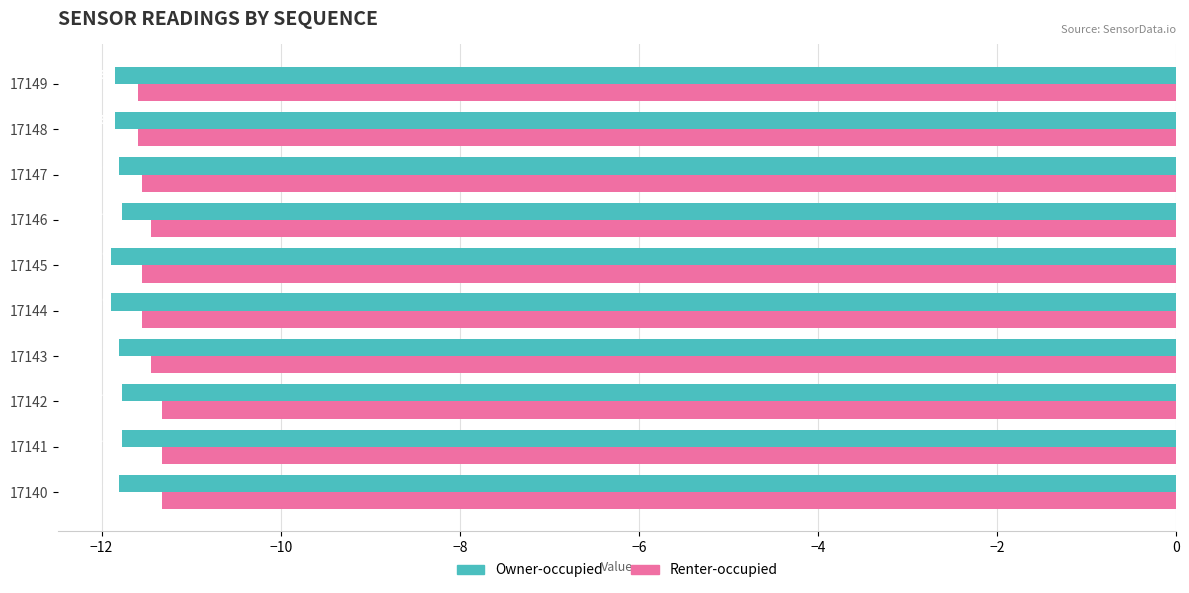

Between 17141 and 17147, which series saw the biggest shift?

Renter-occupied